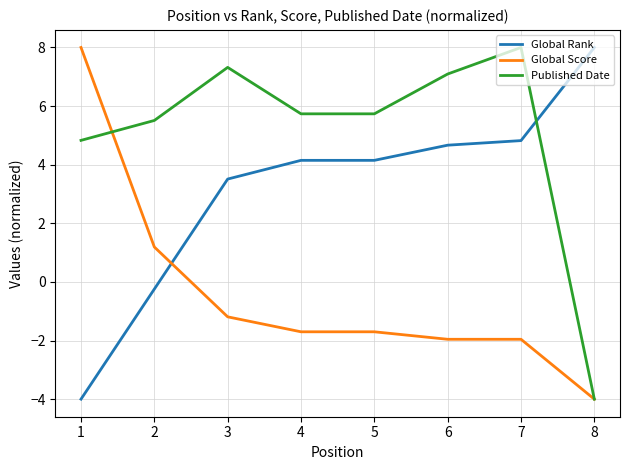

What is the difference between the maximum and second lowest values in the Published Date series?

3.2